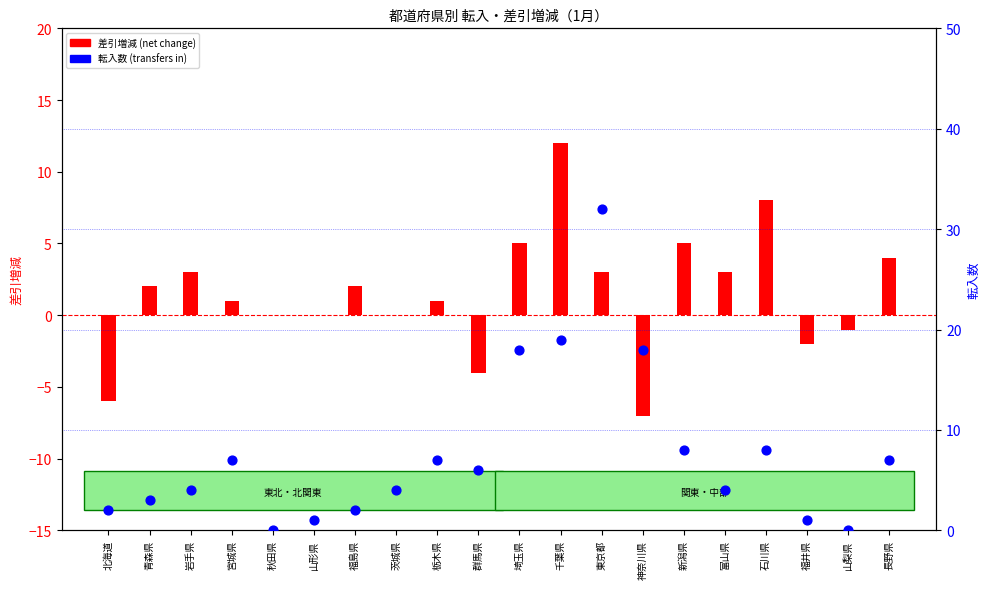

At how many categories does at least one series exceed 29?

1